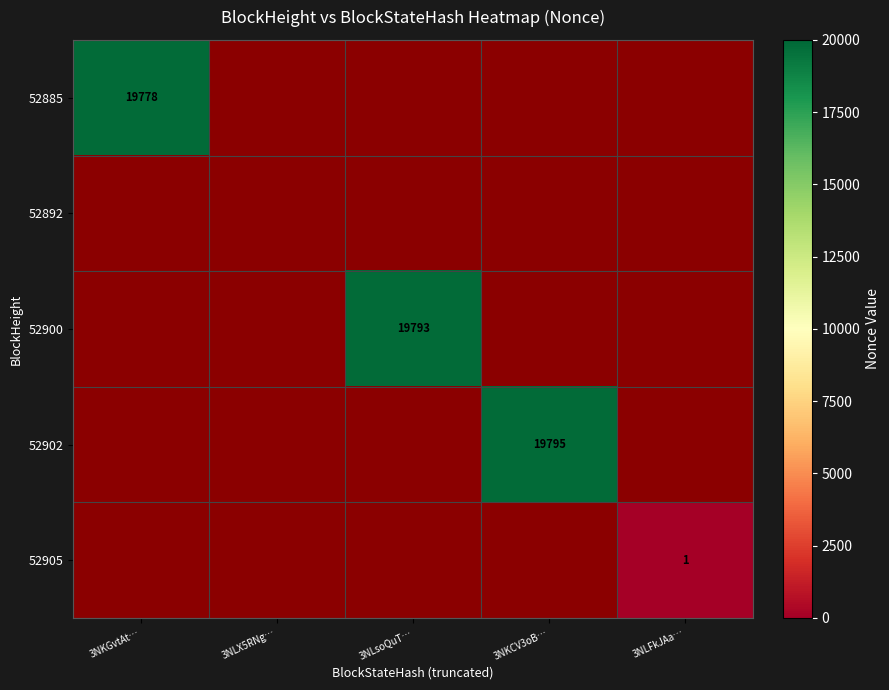

At how many categories does at least one series exceed 587?

3